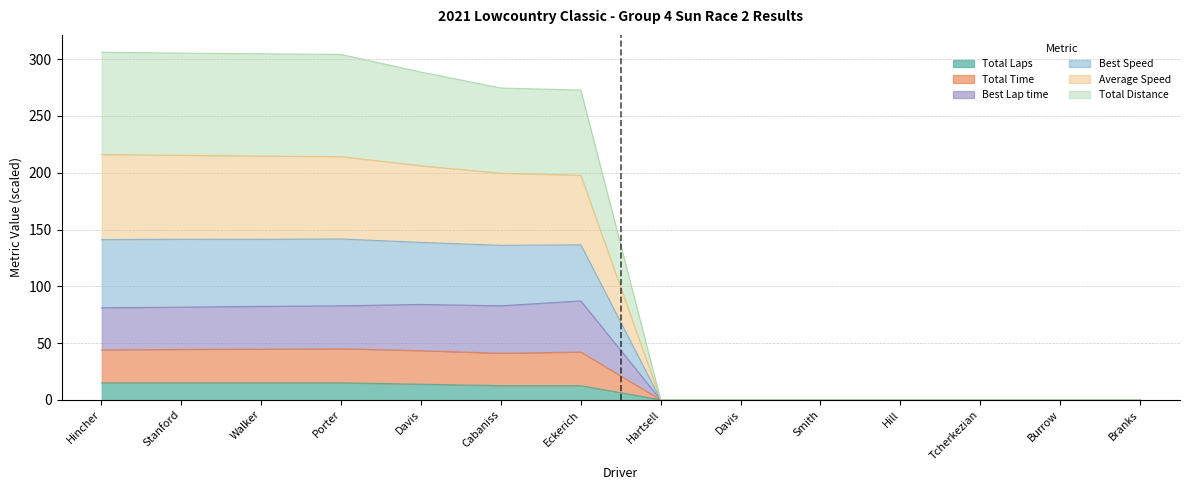

True or false: Average Speed and Total Time cross at least once.

False